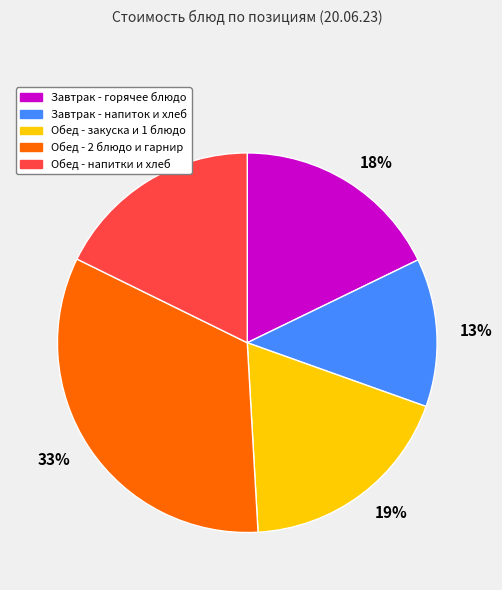

To the nearest percent, what is the average slice percentage?

20%